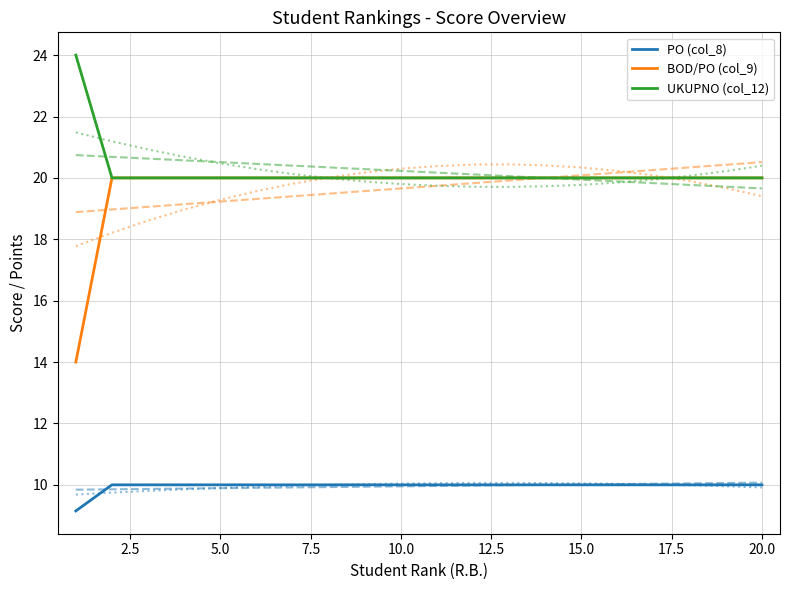

What is the sum of all BOD/PO (col_9) values?

394.0